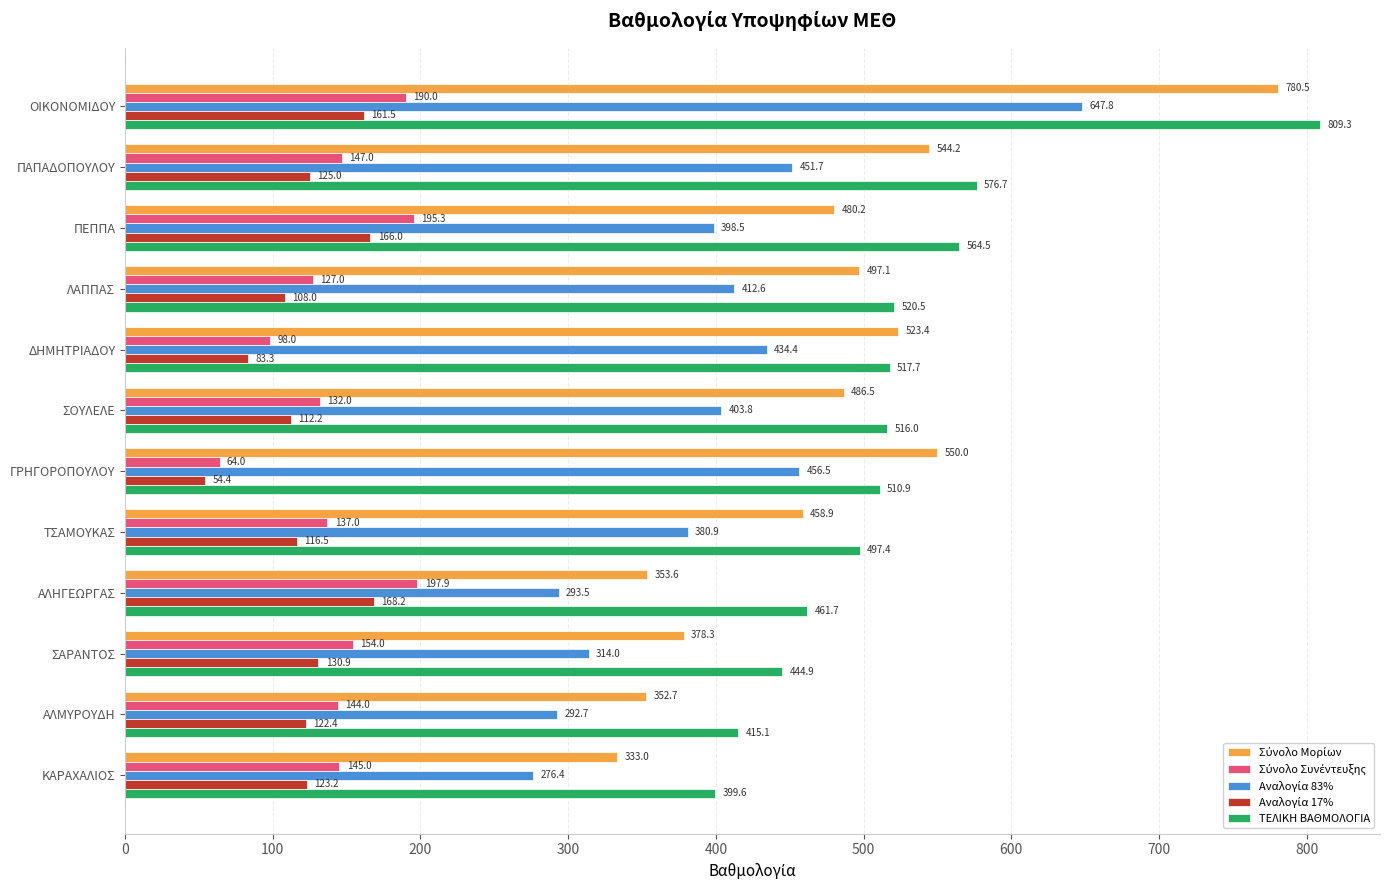

At which category does the chart reach its minimum across all series?

ΓΡΗΓΟΡΟΠΟΥΛΟΥ